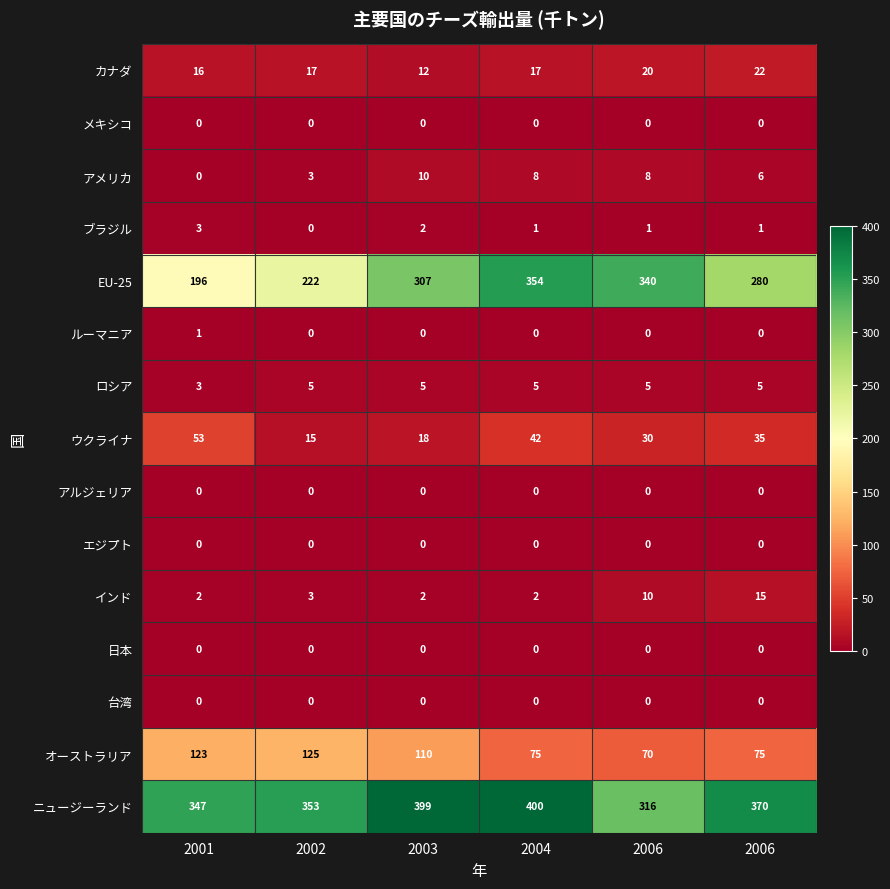

At how many categories does at least one series exceed 223?

6